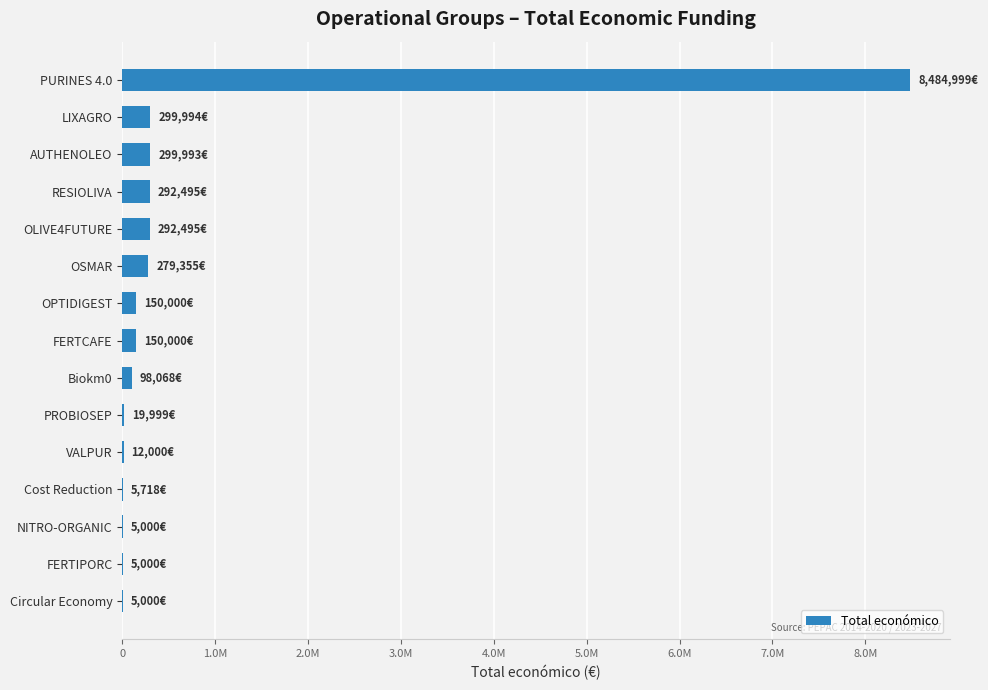

Are the bars grouped side by side (vs. stacked)?

No